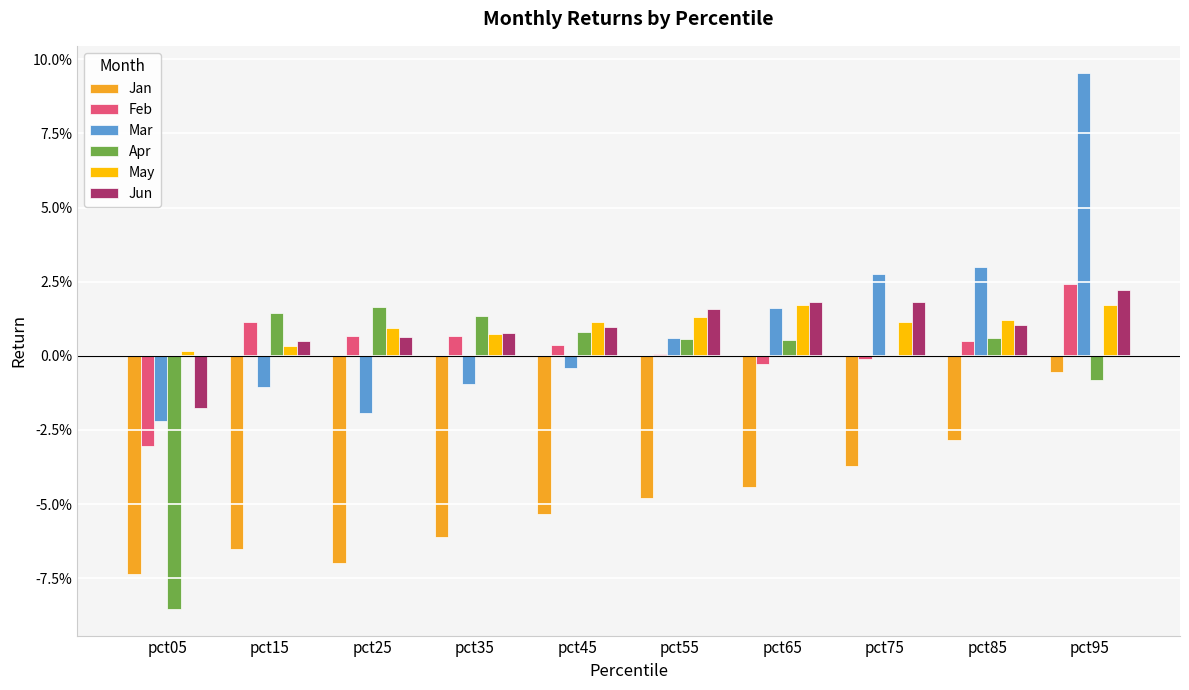

Is it true that May equals 0.0 at pct95?

False